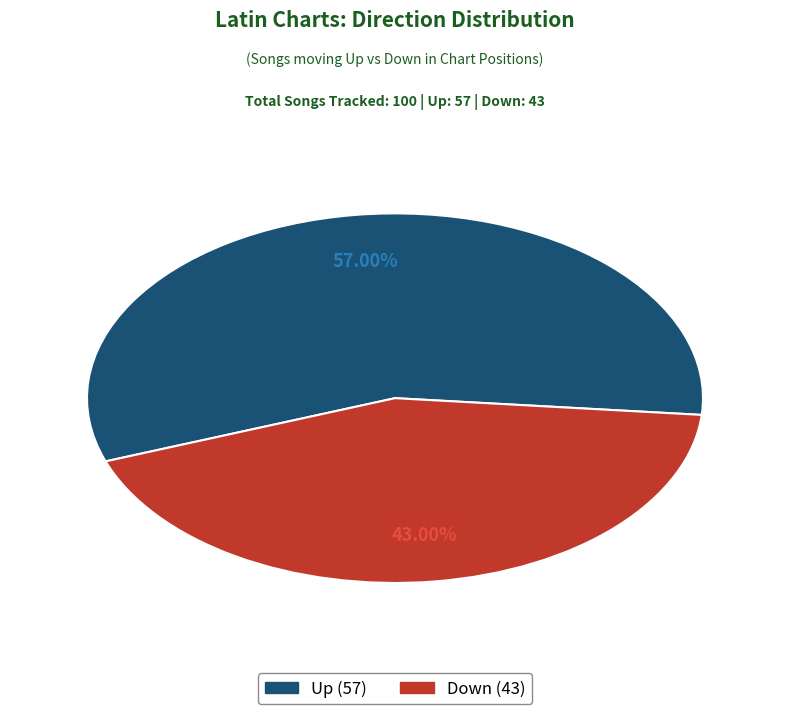

Does any single category account for the majority?

Yes